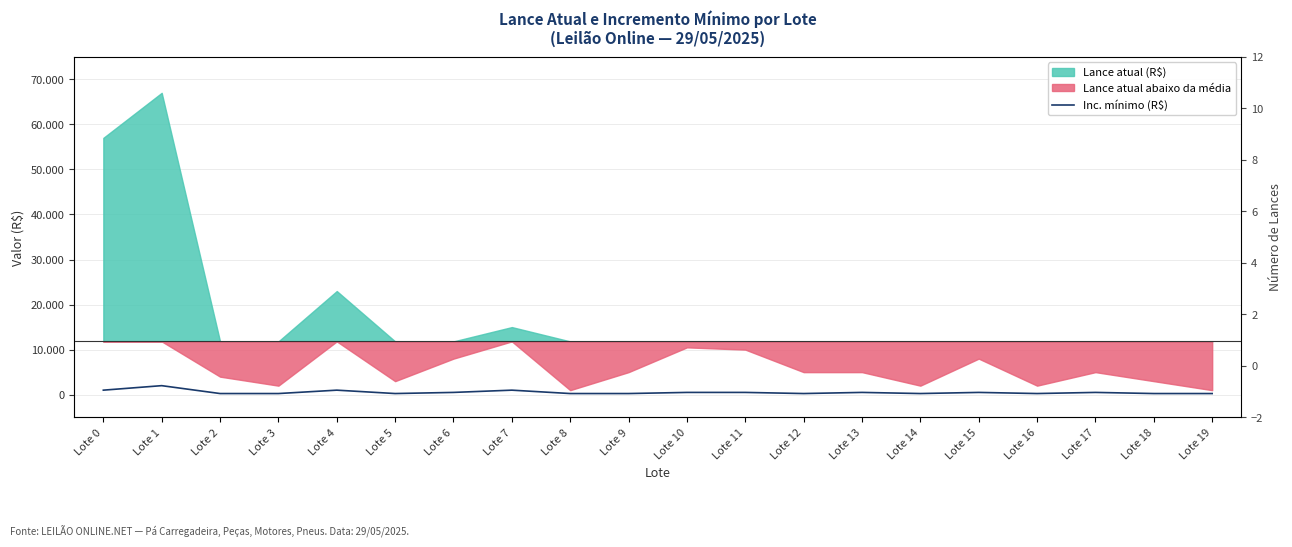

Count the values in the range 250 to 500.

16